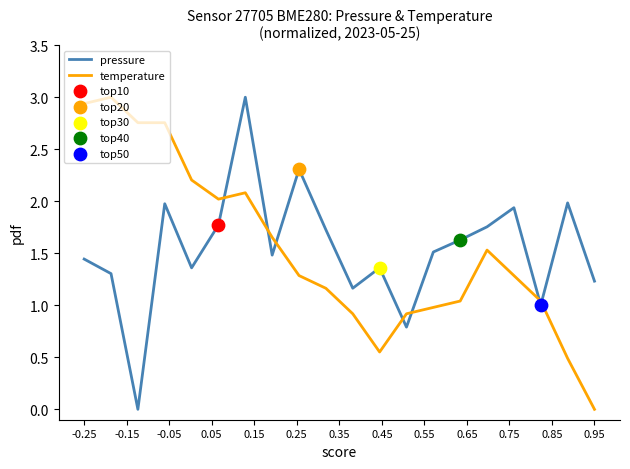

Which series ends up on top after the final intersection of pressure and temperature?

pressure